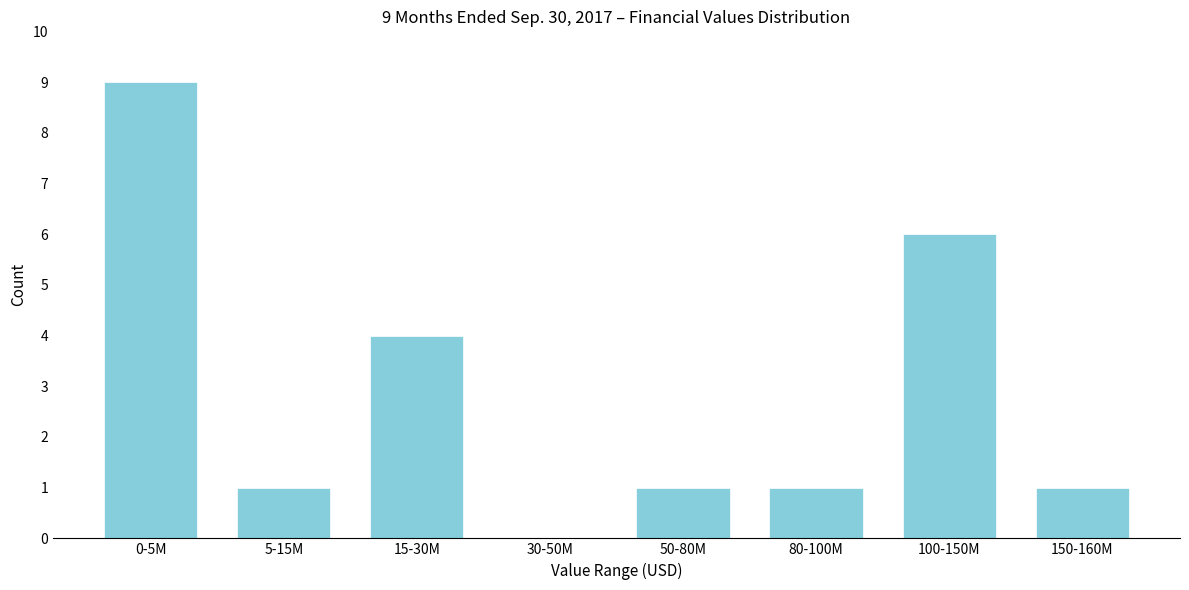

Reading left to right, extract all data points from this chart.

0-5M=9	5-15M=1	15-30M=4	30-50M=0	50-80M=1	80-100M=1	100-150M=6	150-160M=1